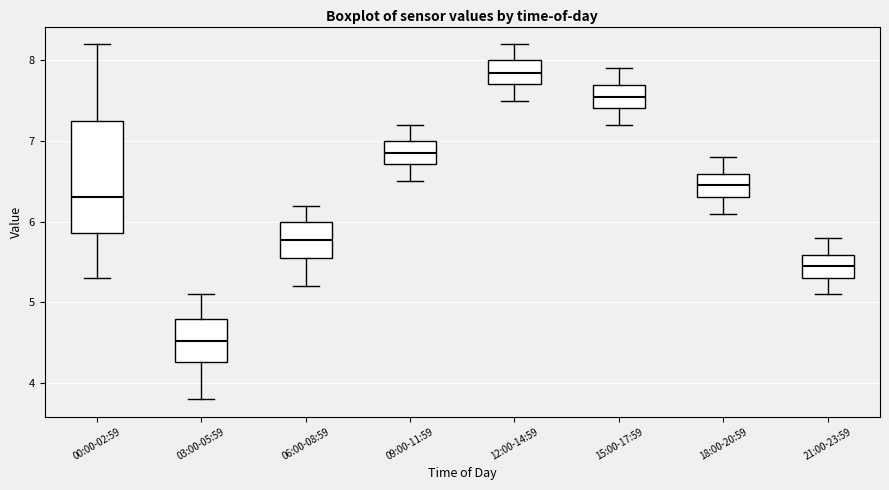

Reading left to right, transcribe this box plot: for each box, give where its median line is, the range the box spans, and where its two whiskers end, as read against the y-axis. The values are not printed on the chart, so give them approximately, as read against the axis.

00:00-02:59: median 6.3, box 5.9 to 7.2, whiskers 5.3 to 8.2
03:00-05:59: median 4.5, box 4.3 to 4.8, whiskers 3.8 to 5.1
06:00-08:59: median 5.8, box 5.6 to 6.0, whiskers 5.2 to 6.2
09:00-11:59: median 6.9, box 6.7 to 7.0, whiskers 6.5 to 7.2
12:00-14:59: median 7.9, box 7.7 to 8.0, whiskers 7.5 to 8.2
15:00-17:59: median 7.6, box 7.4 to 7.7, whiskers 7.2 to 7.9
18:00-20:59: median 6.5, box 6.3 to 6.6, whiskers 6.1 to 6.8
21:00-23:59: median 5.5, box 5.3 to 5.6, whiskers 5.1 to 5.8